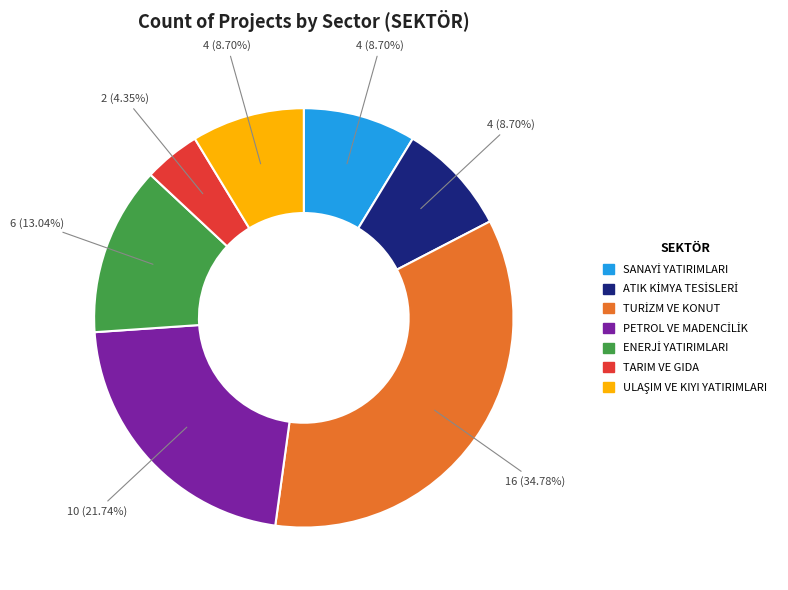

Is there any slice that represents more than half of the pie?

No